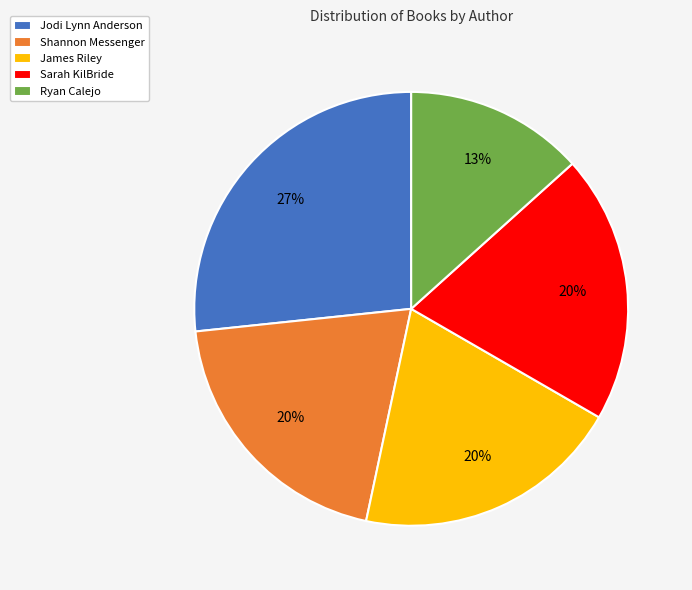

Do Shannon Messenger and Sarah KilBride together represent more than half of the pie?

No